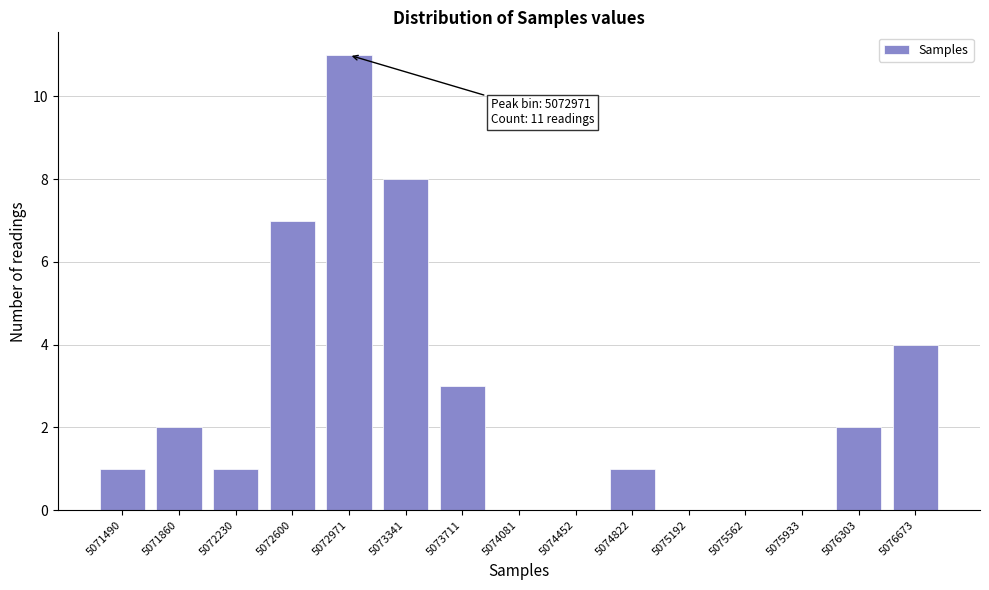

Reading right to left, list all the values displayed in this chart.

5076673=4	5076303=2	5075933=0	5075562=0	5075192=0	5074822=1	5074452=0	5074081=0	5073711=3	5073341=8	5072971=11	5072600=7	5072230=1	5071860=2	5071490=1